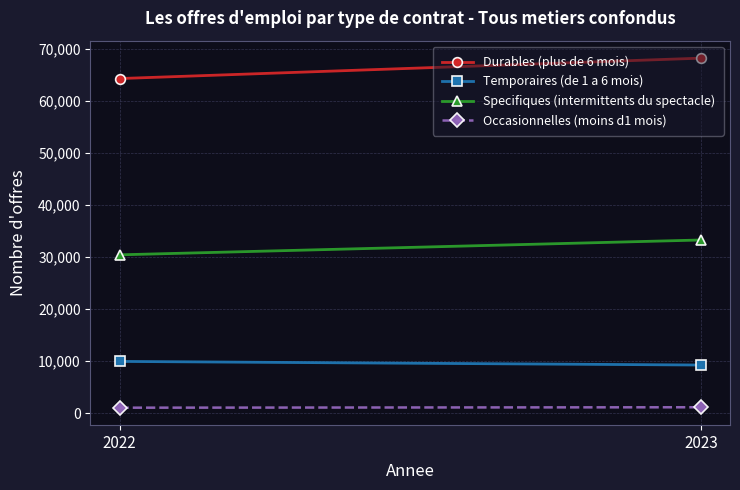

What is the sum of all Specifiques (intermittents du spectacle) values?

63749